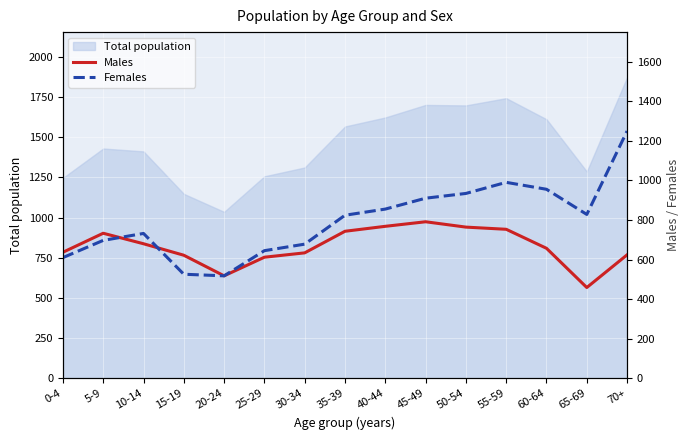

At which category is the sum across all series the highest?

70+